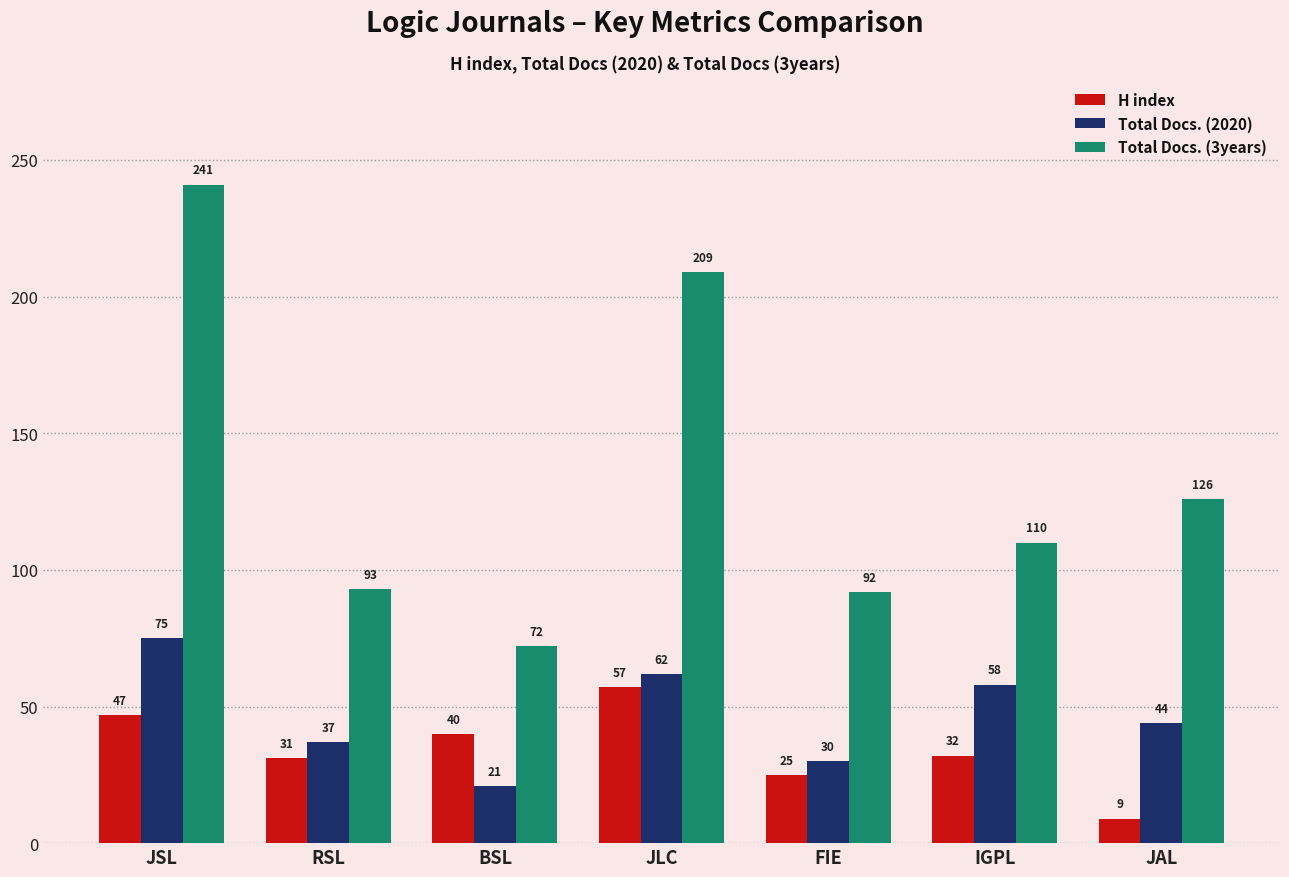

How many values in the H index series are below 32?

3